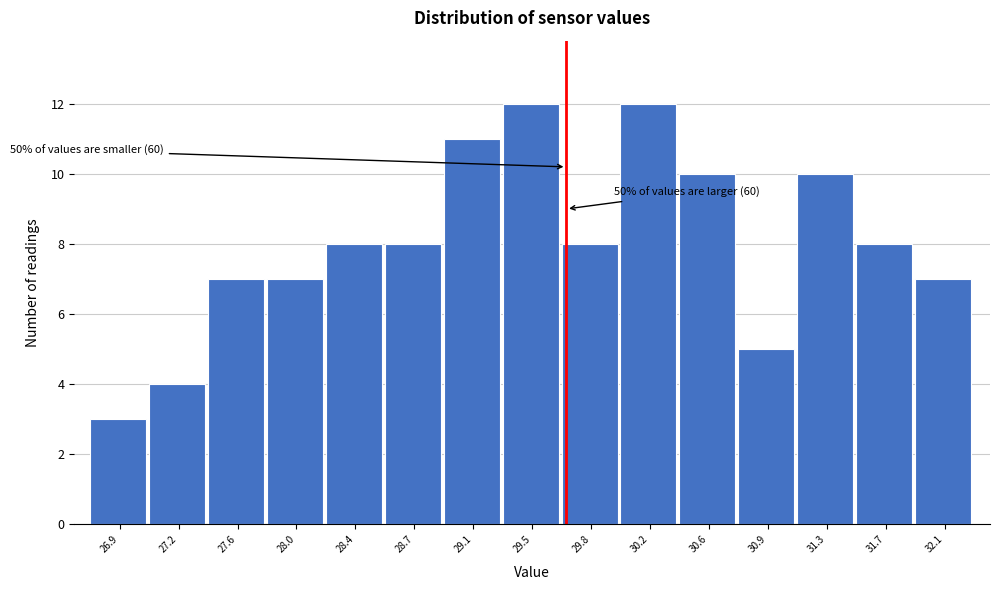

Reading right to left, what are all the values shown in this chart?

7	8	10	5	10	12	8	12	11	8	8	7	7	4	3